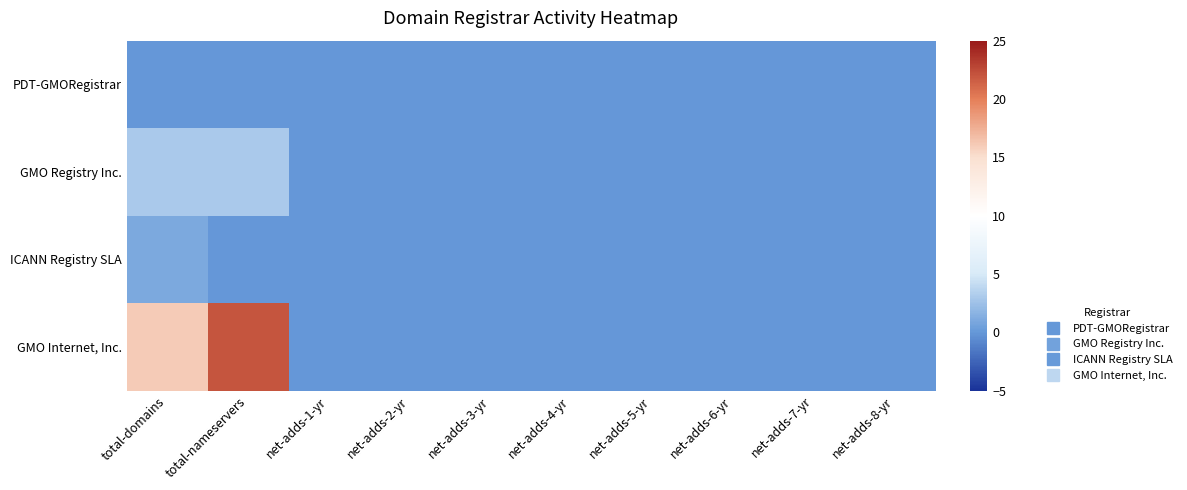

Rank the series at net-adds-8-yr from highest to lowest value.

PDT-GMORegistrar, GMO Registry Inc., ICANN Registry SLA, GMO Internet, Inc.